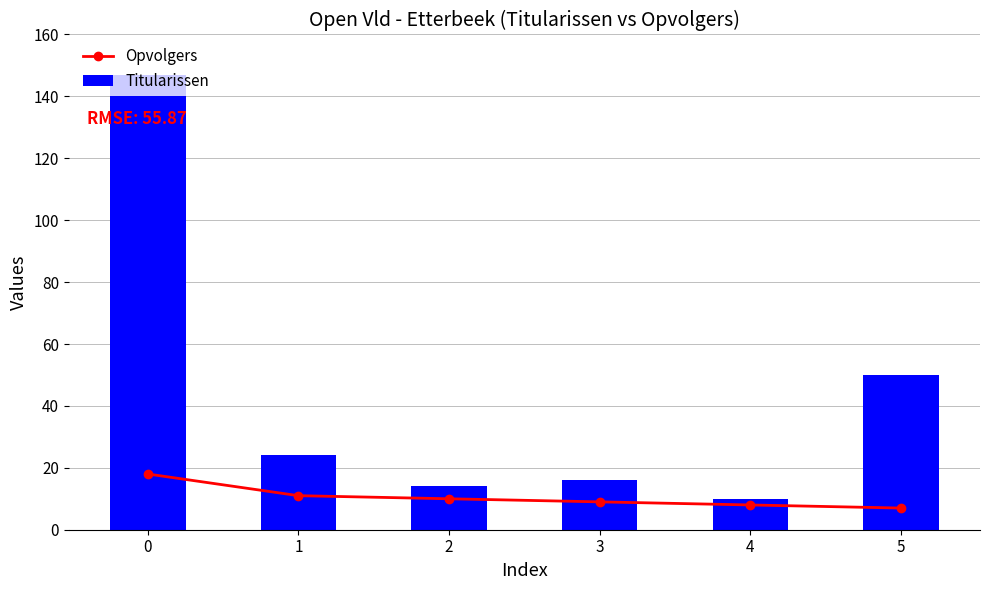

At 3, list the series in order from smallest to largest.

Opvolgers, Titularissen